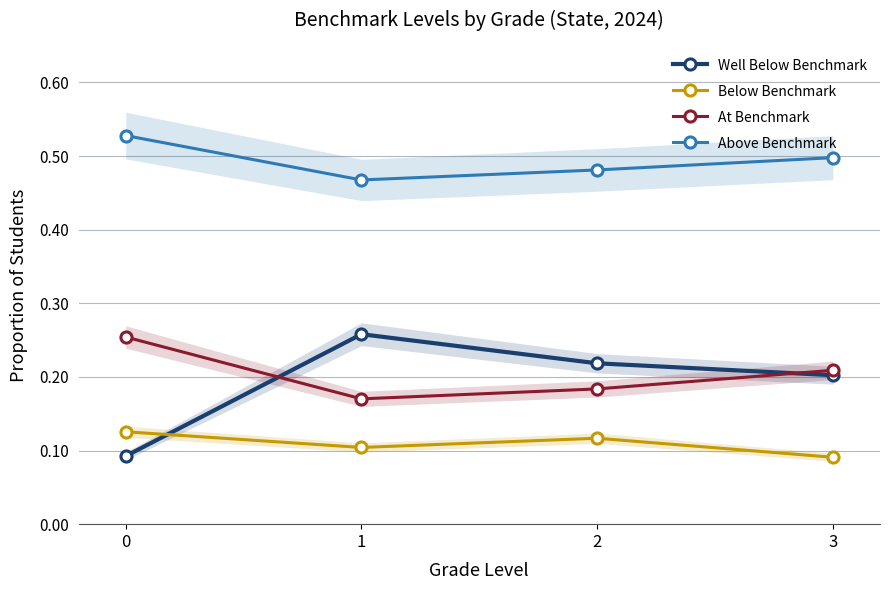

True or false: Well Below Benchmark has a value of 0.3 at 2.

False